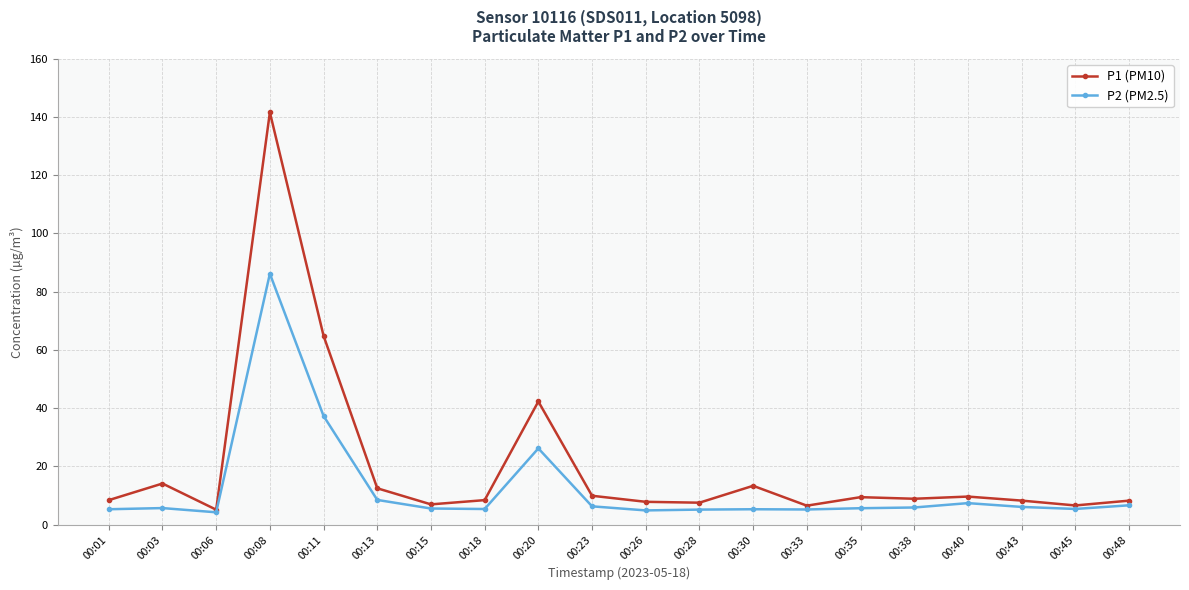

What is the value of the P2 (PM2.5) point at the 10th from the left?

6.3